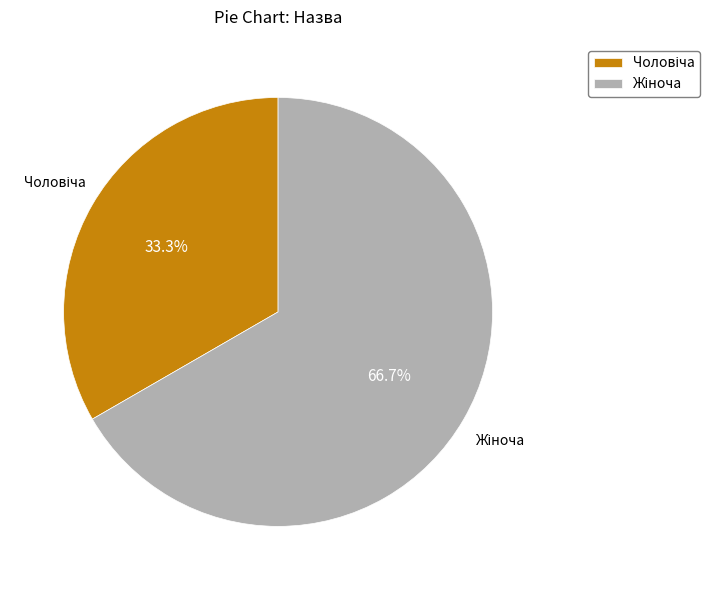

Is there any slice that represents more than half of the pie?

Yes